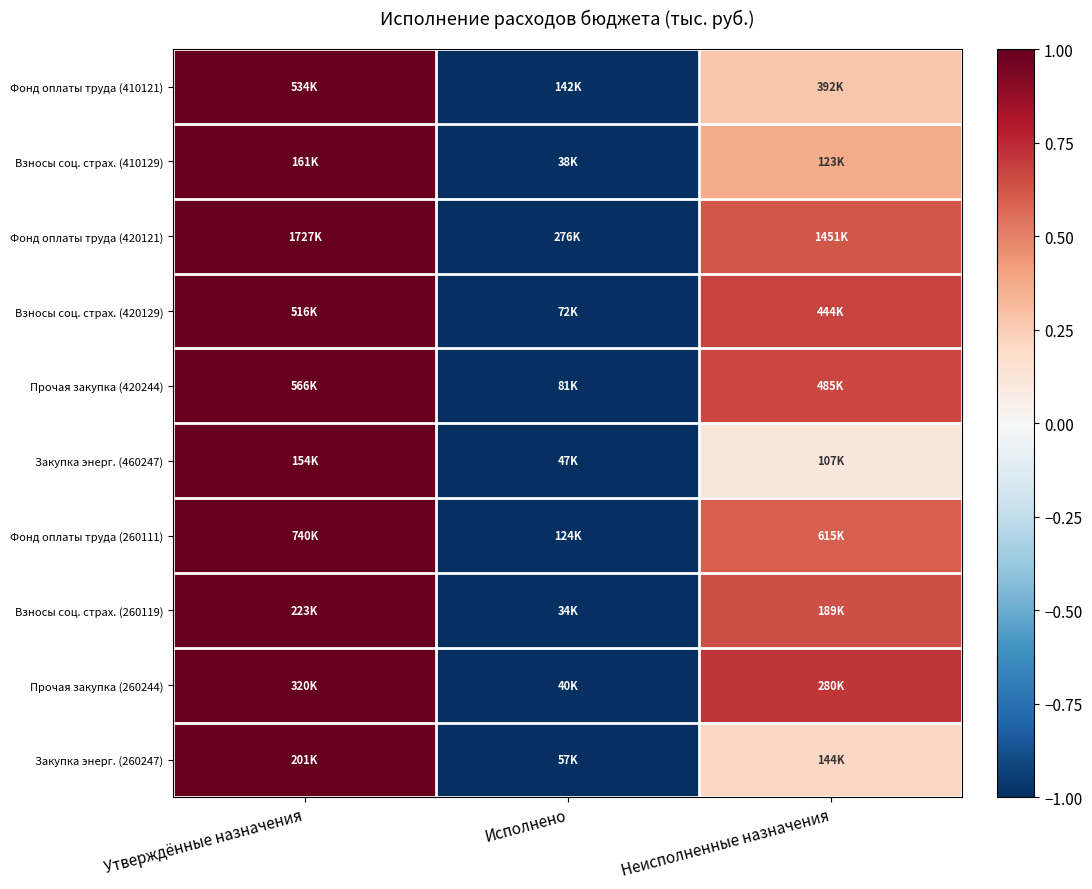

Count the number of data series in this chart.

10